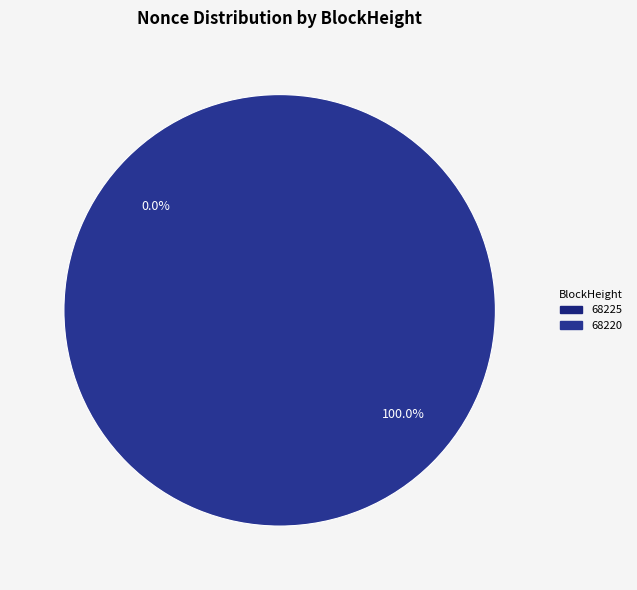

Is the sum of 68225 and 68220 greater than half?

Yes